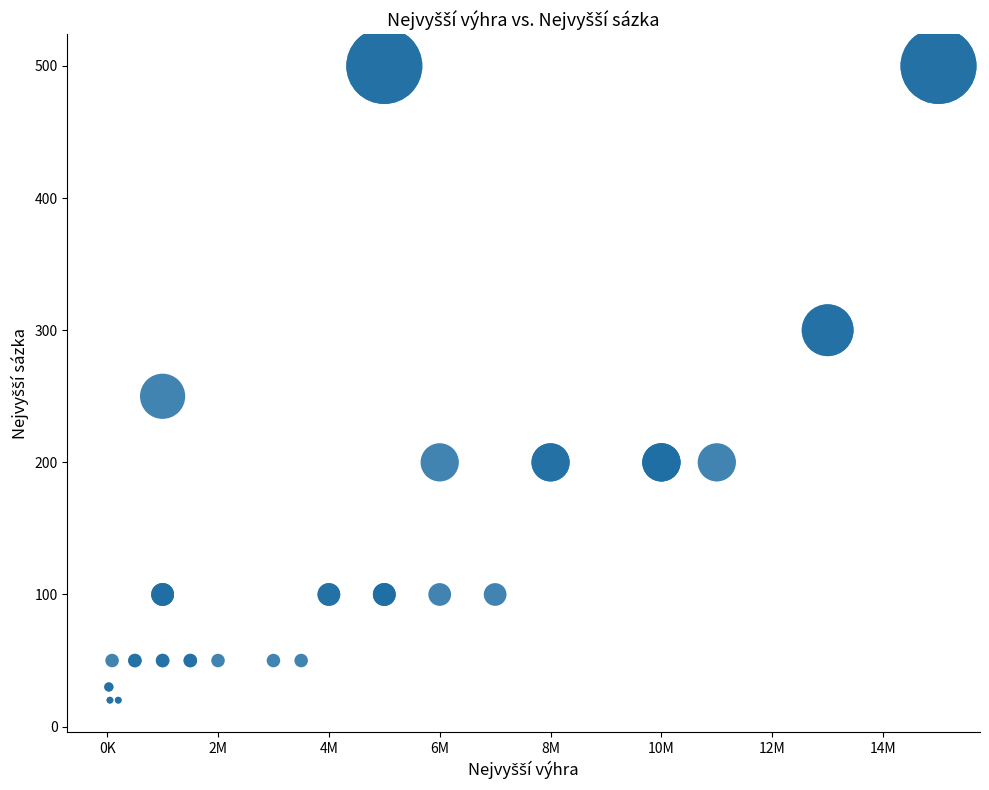

What Y value in the scatter plot is closest to 260?

250